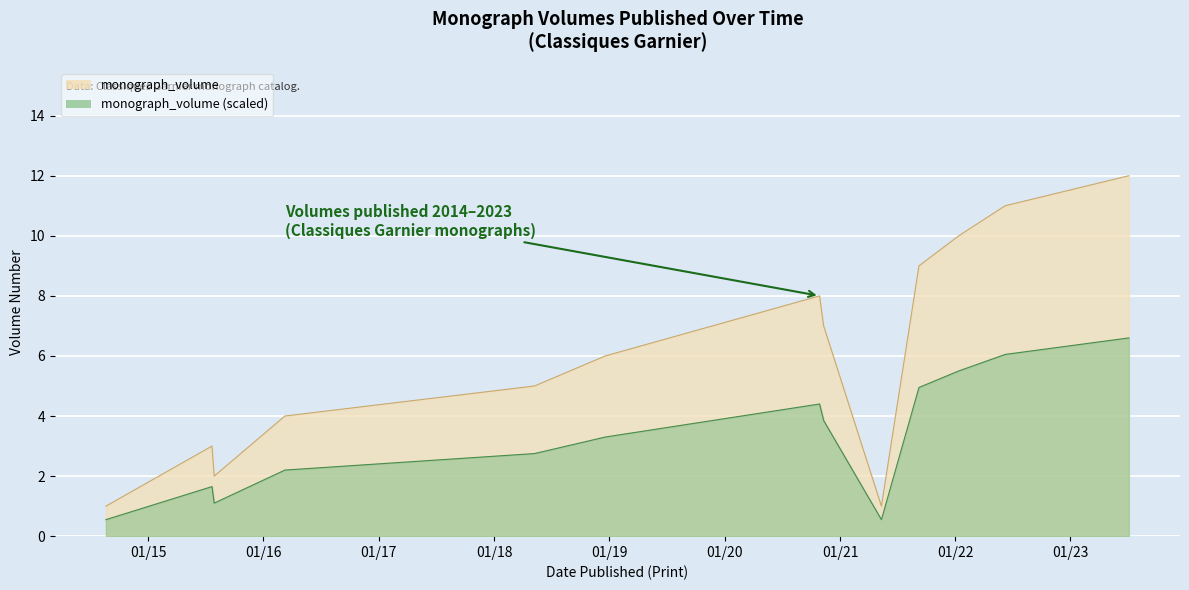

At which category does the data reach its first local valley?

2015-07-29